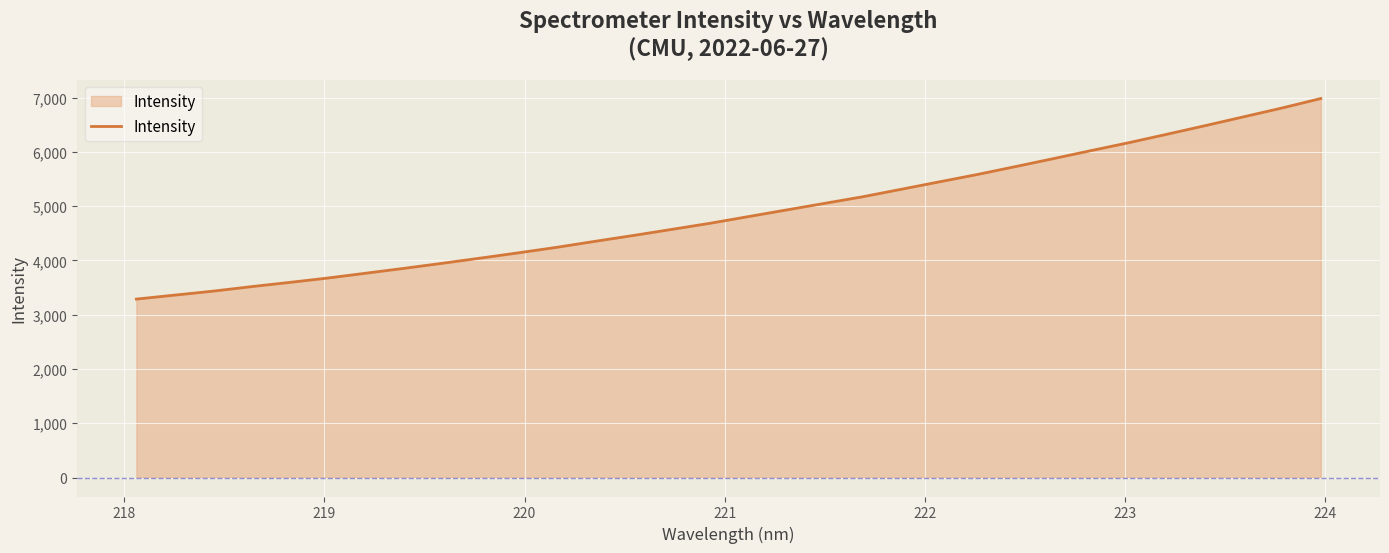

What is the greatest value displayed?

6983.2